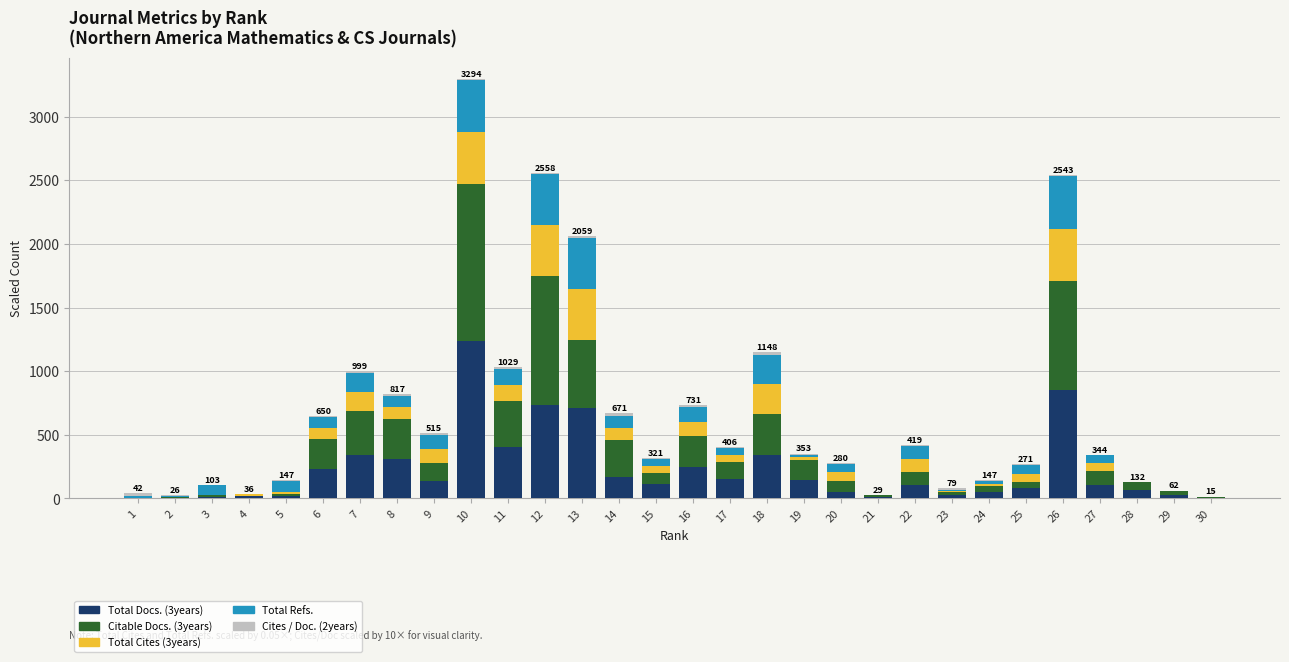

Count the number of categories in the chart.

30